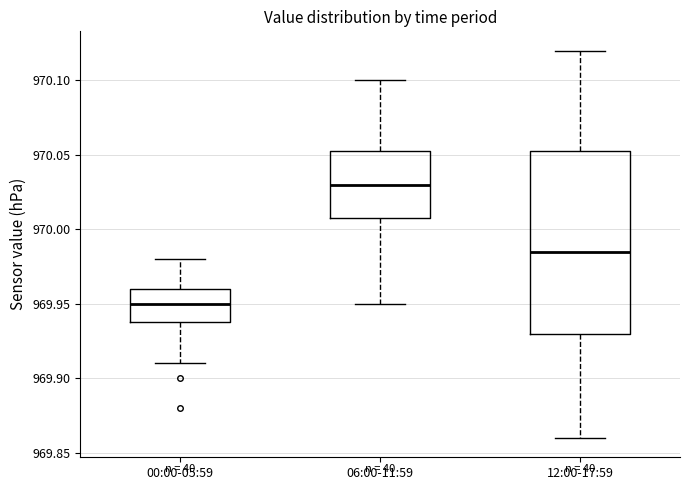

Which box's median line is the highest?

06:00-11:59